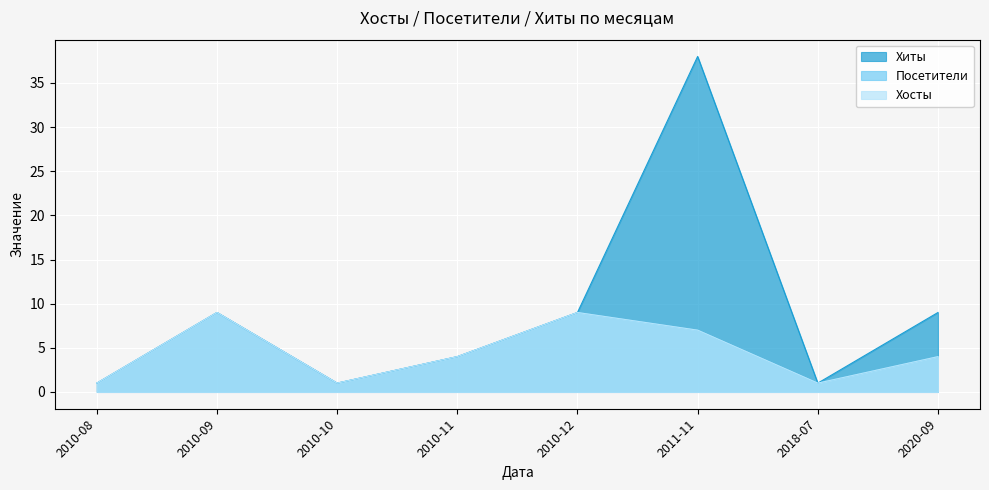

What position from the left is 2010-10?

3